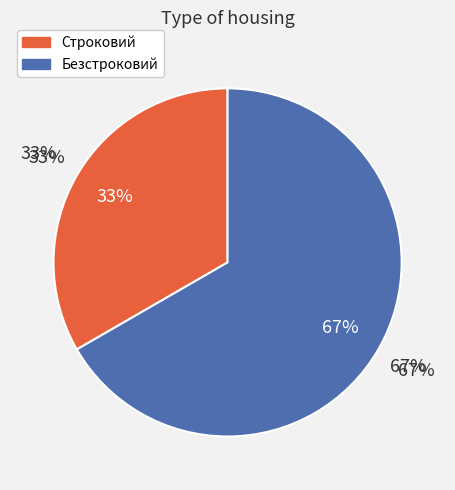

To the nearest percent, what portion does Безстроковий represent?

67%